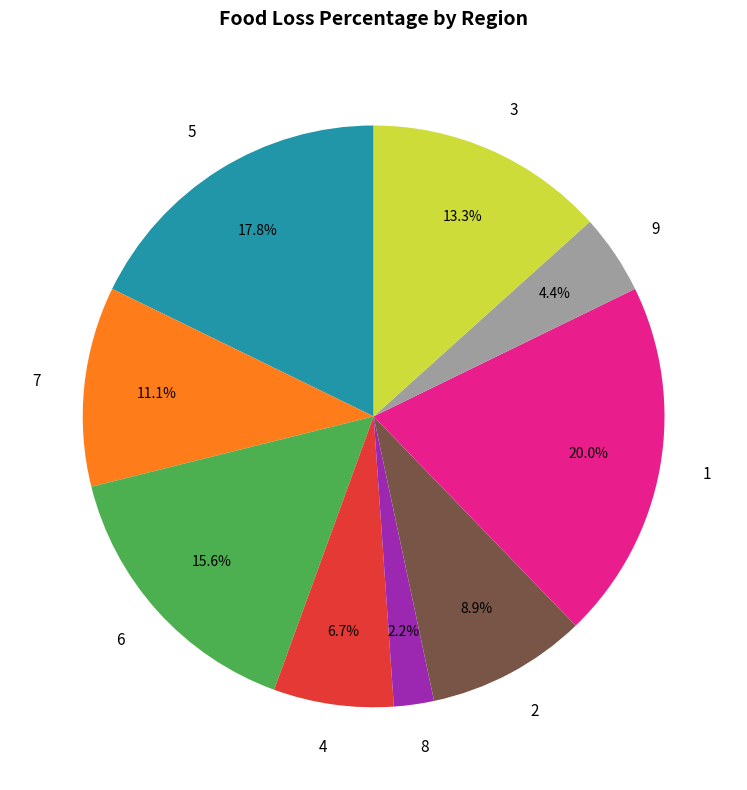

Rank the categories by value from lowest to highest.

8, 9, 4, 2, 7, 3, 6, 5, 1